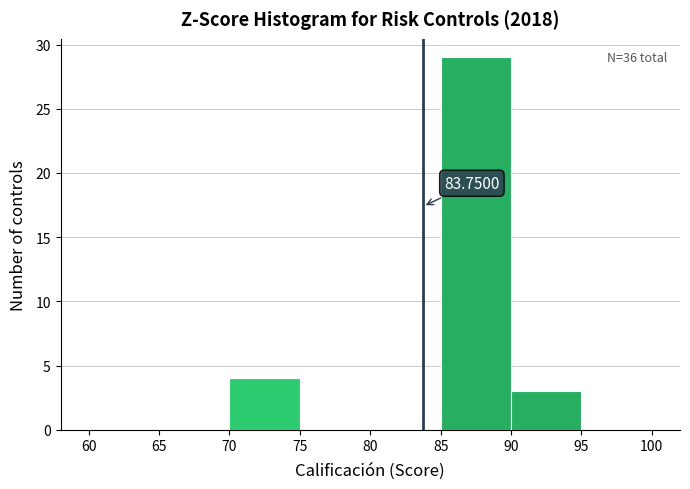

Over which range of the x-axis is the bar tallest?

85 to 90